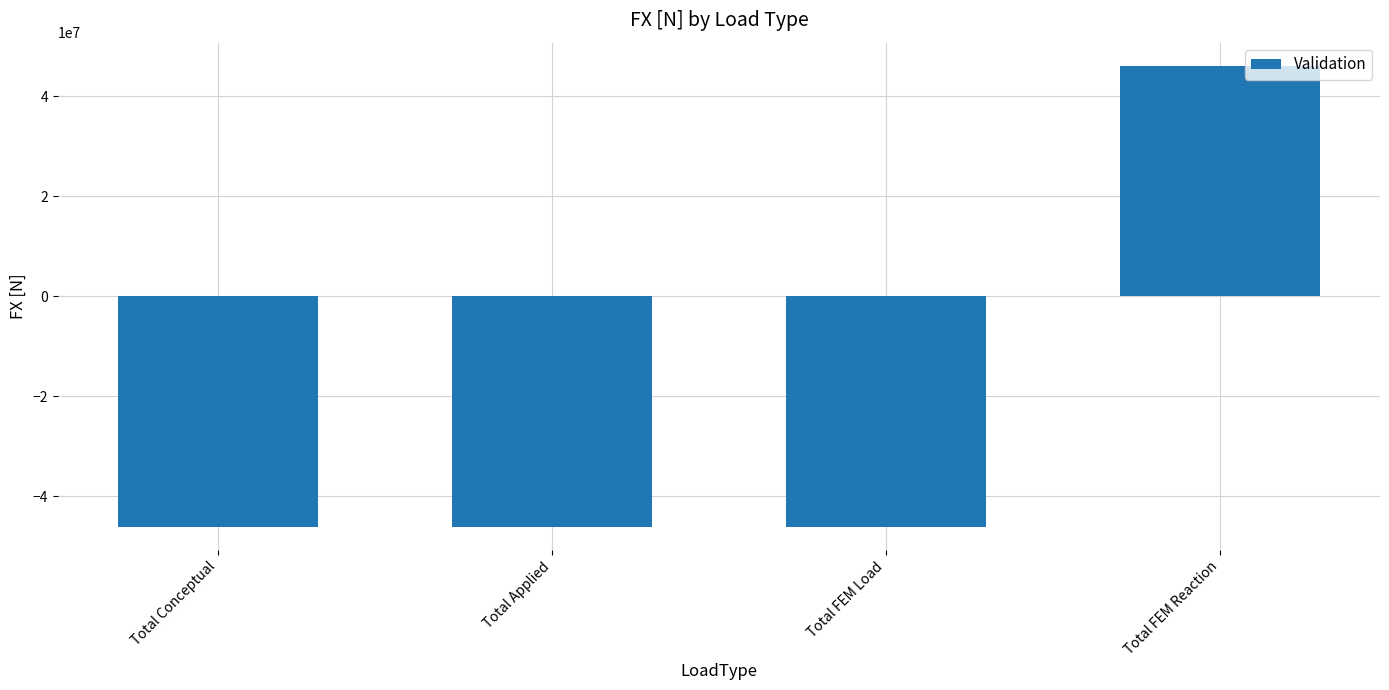

Is it true that the value at Total Conceptual is -46131900?

True